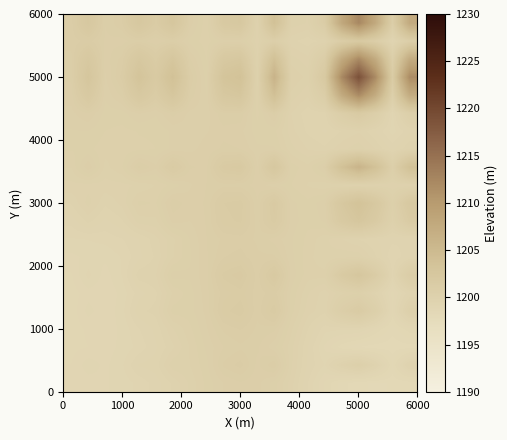

At how many categories does at least one series exceed 1203?

9